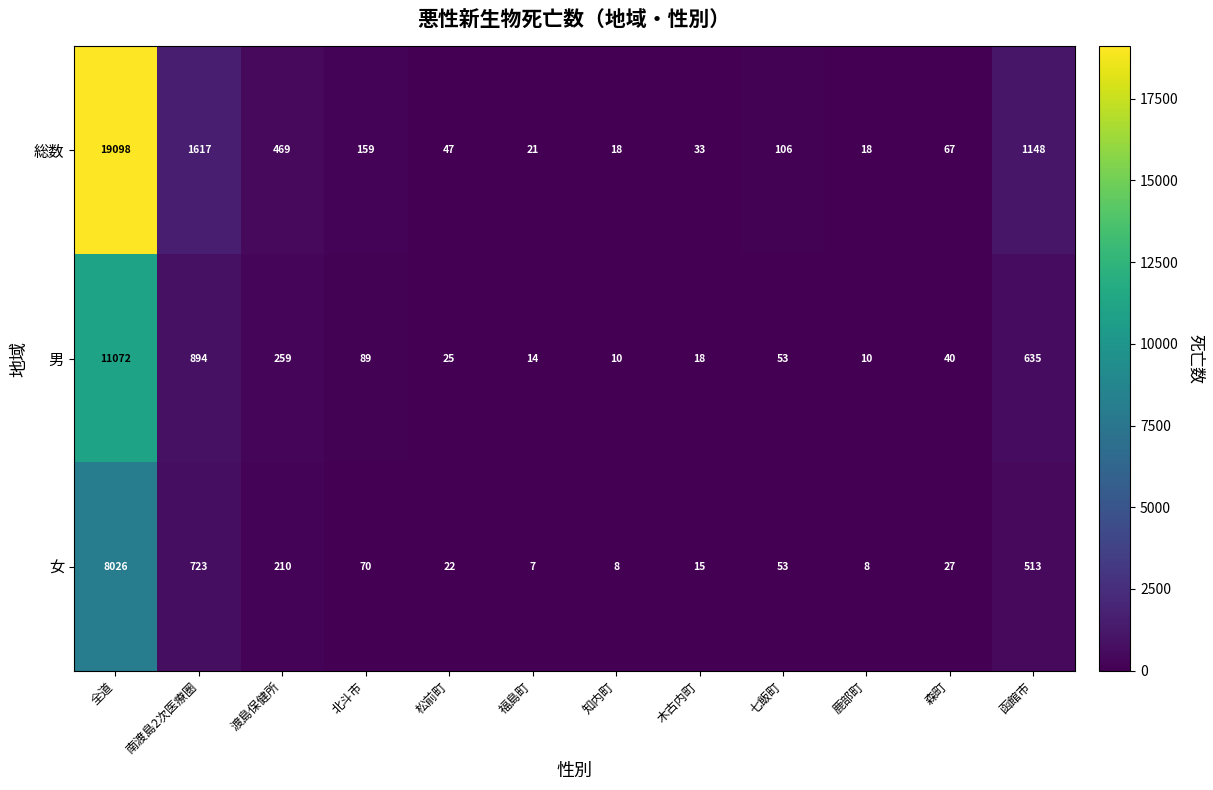

List the series in order of their peak value, highest first.

総数, 男, 女